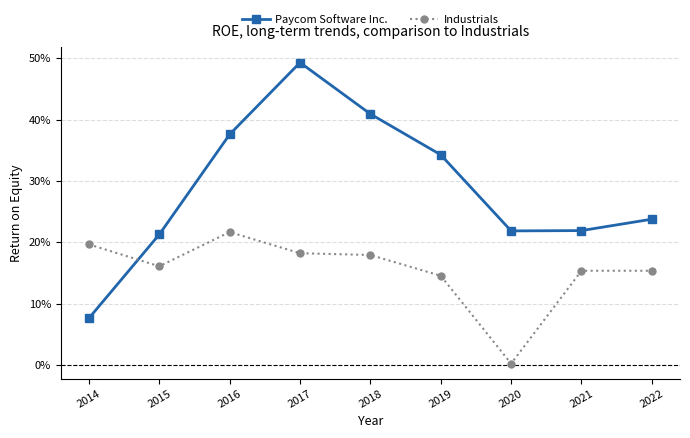

At which label is Industrials closest to 0?

2020